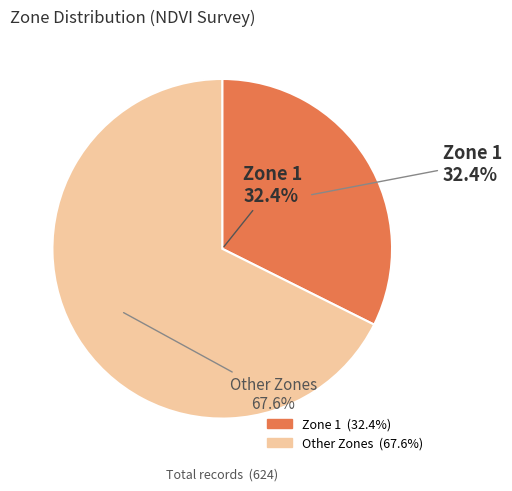

What percentage is the 1 slice, to the nearest percent?

32%